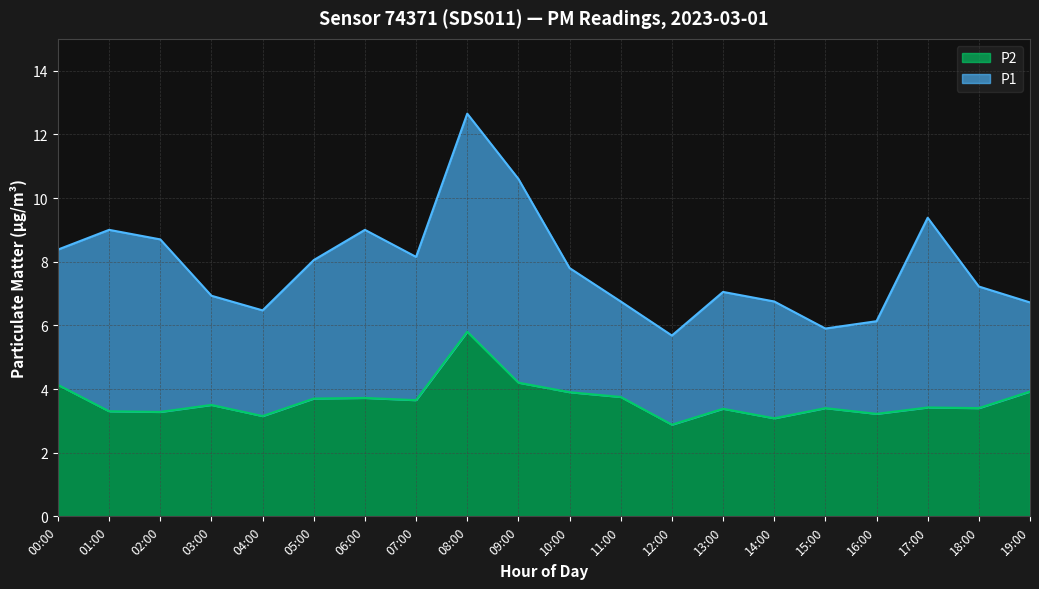

The P2 series shows 3.4 at 17:00. True or false?

True